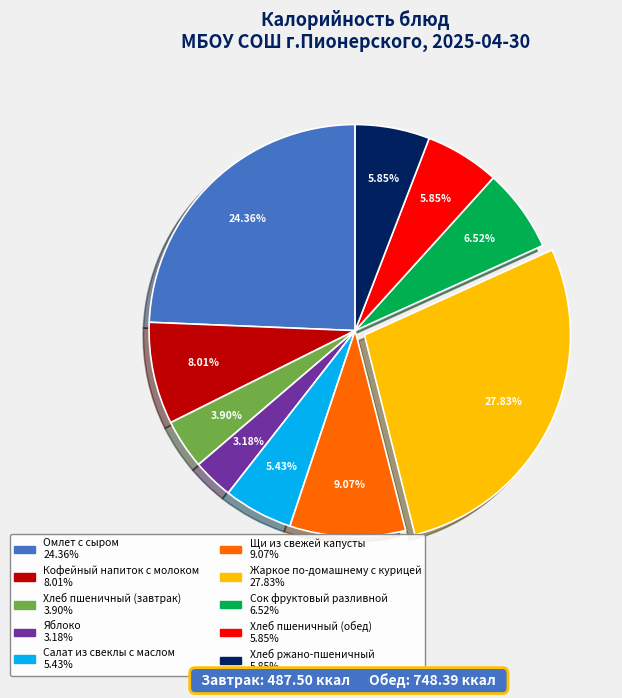

What percentage is the Щи из свежей капусты slice, to the nearest percent?

9%